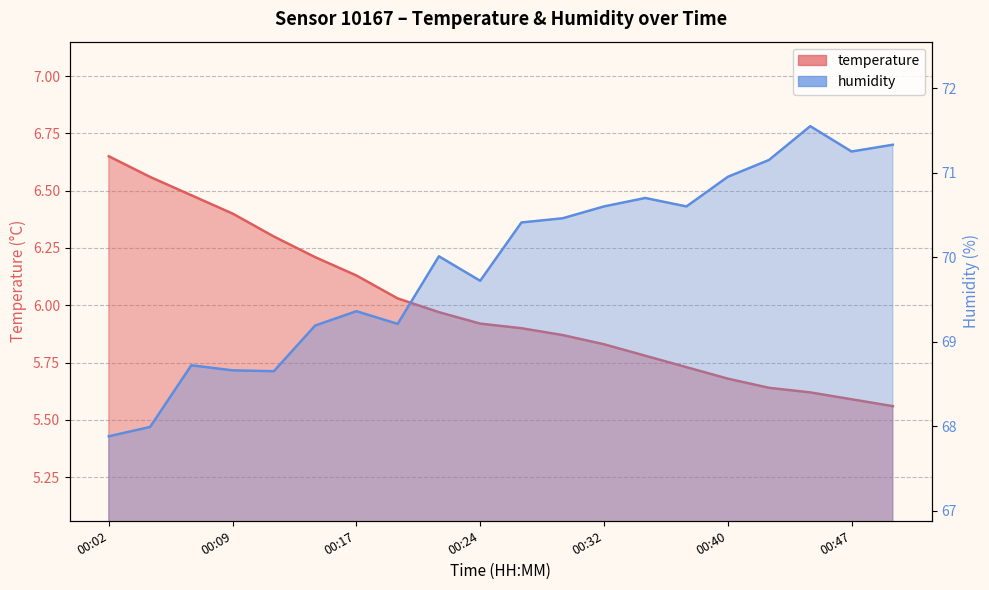

Reading left to right, list all the values displayed in this chart.

temperature: 00:02=6.7	00:04=6.6	00:07=6.5	00:09=6.4	00:12=6.3	00:14=6.2	00:17=6.1	00:19=6.0	00:22=6.0	00:24=5.9	00:27=5.9	00:30=5.9	00:32=5.8	00:35=5.8	00:37=5.7	00:40=5.7	00:42=5.6	00:45=5.6	00:47=5.6	00:50=5.6
humidity: 00:02=67.9	00:04=68.0	00:07=68.7	00:09=68.7	00:12=68.7	00:14=69.2	00:17=69.4	00:19=69.2	00:22=70.0	00:24=69.7	00:27=70.4	00:30=70.5	00:32=70.6	00:35=70.7	00:37=70.6	00:40=71.0	00:42=71.2	00:45=71.5	00:47=71.2	00:50=71.3